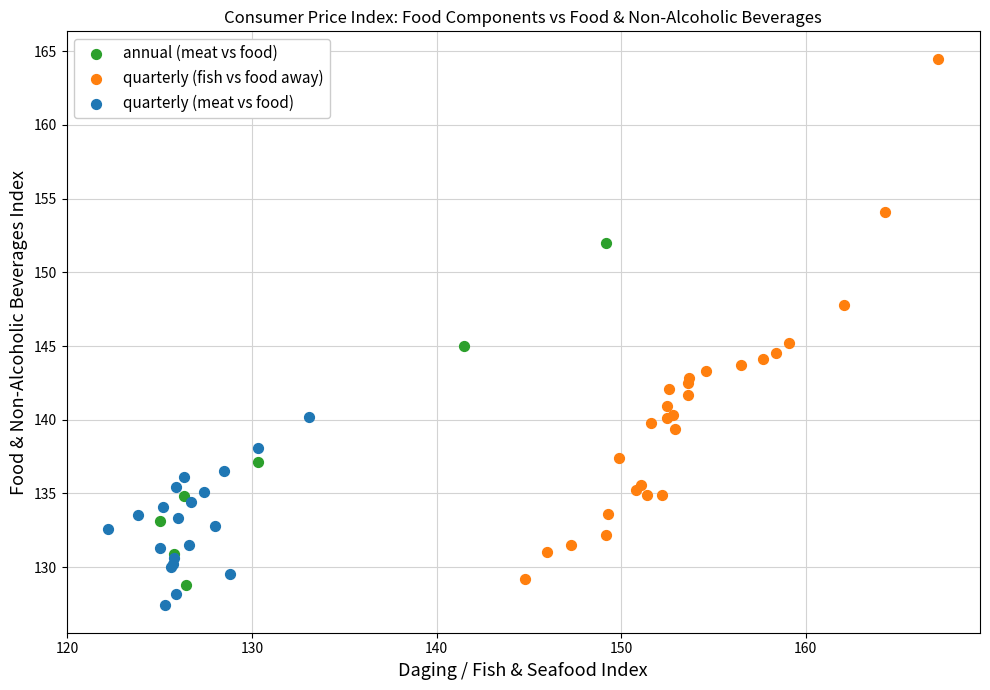

Which series has the largest Y range (max minus min)?

quarterly (fish vs food away)